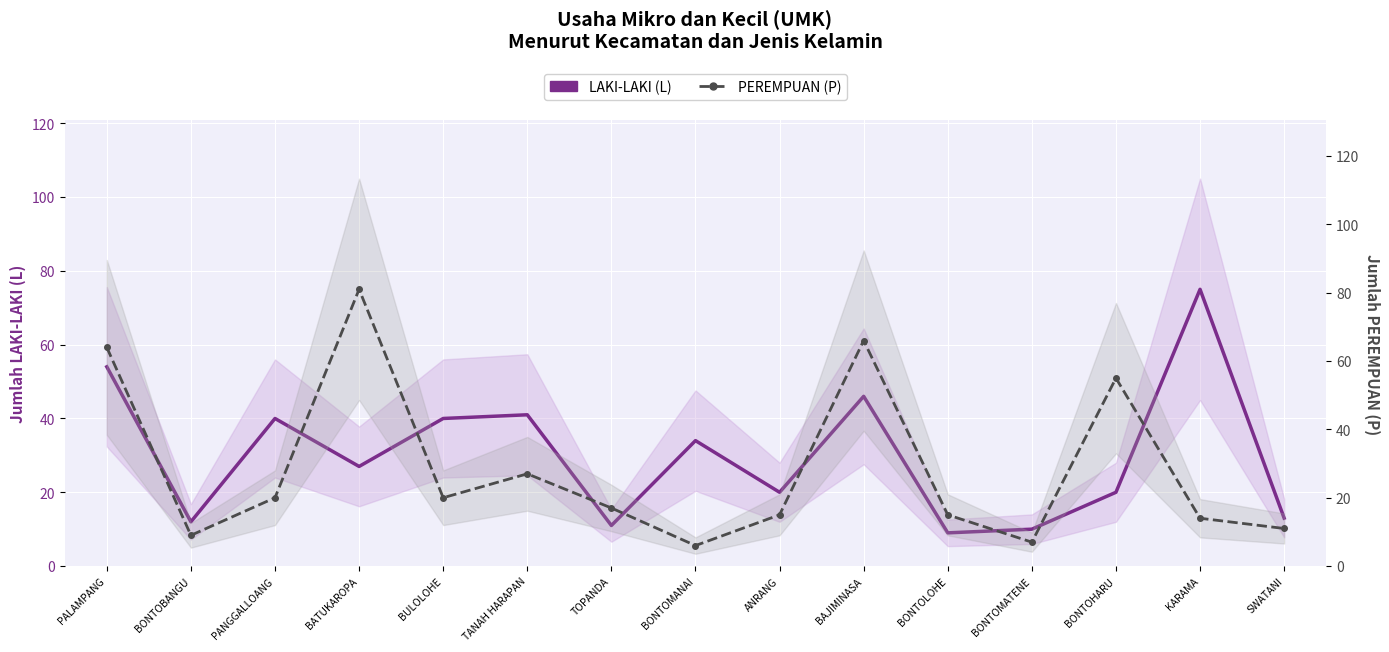

In PEREMPUAN (P), how many points are higher than both neighbors (excluding endpoints)?

4